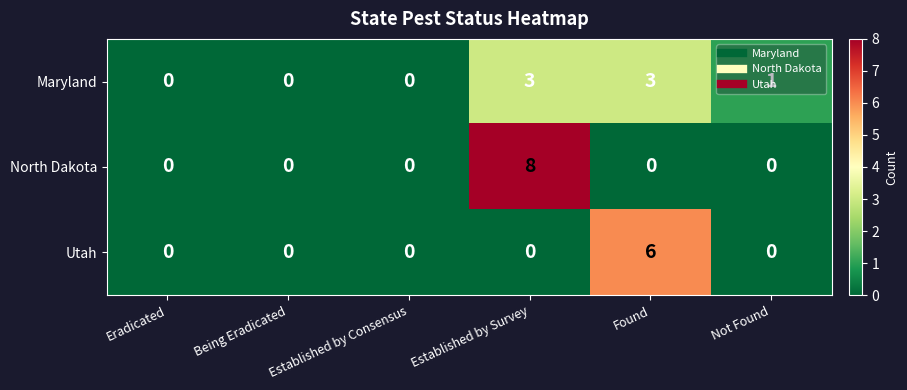

What is the difference between the maximum and minimum values in the Maryland series?

3